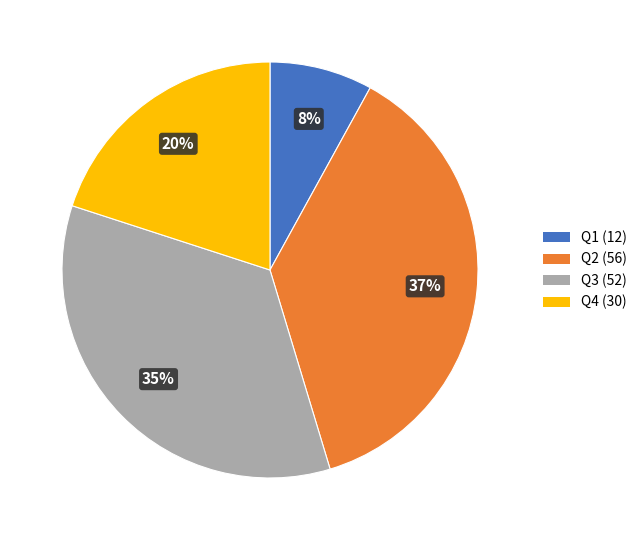

Approximately how many times larger is the value at Q4 compared to Q3?

0.6